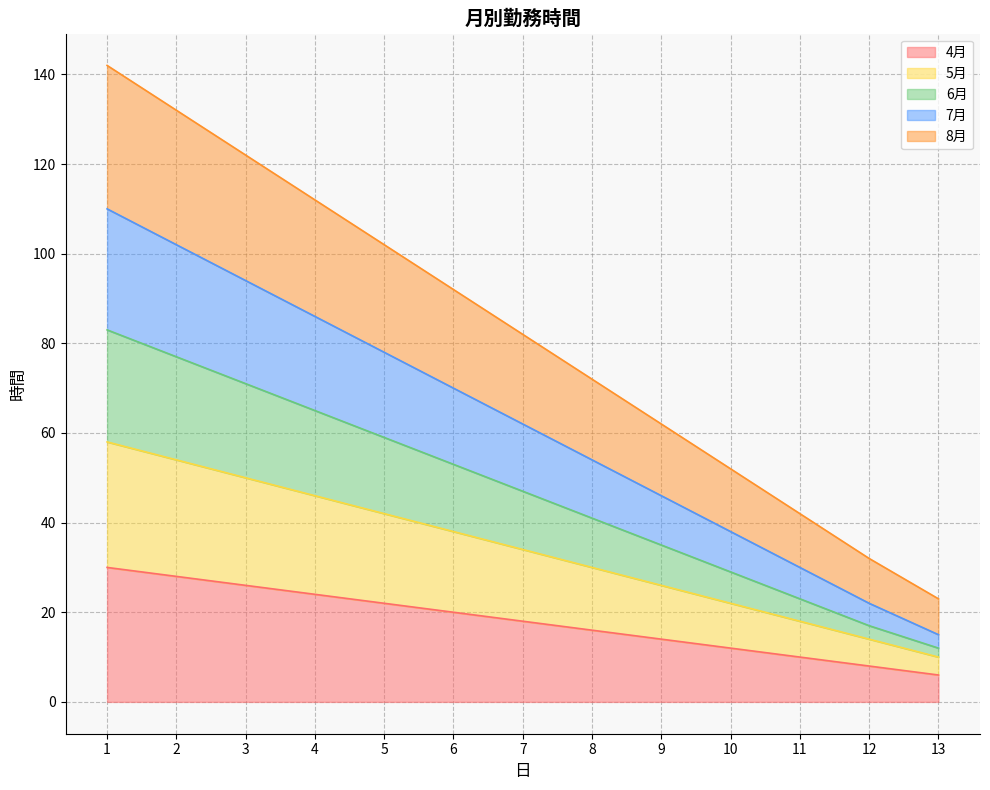

True or false: 6月 and 7月 intersect in this chart.

False